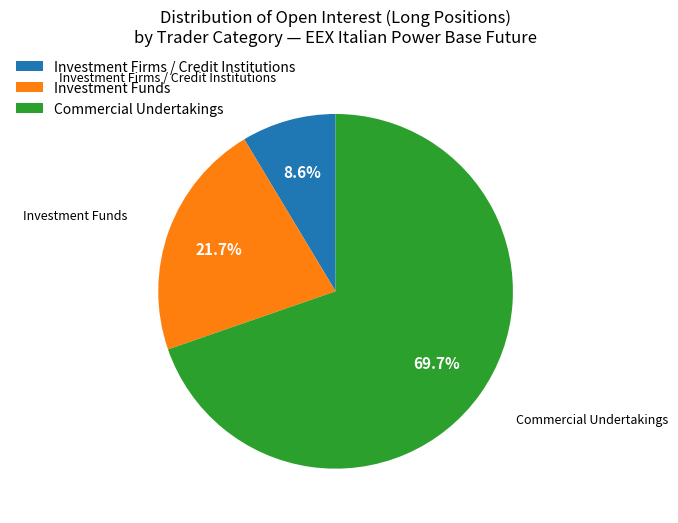

What is the majority slice?

Commercial Undertakings